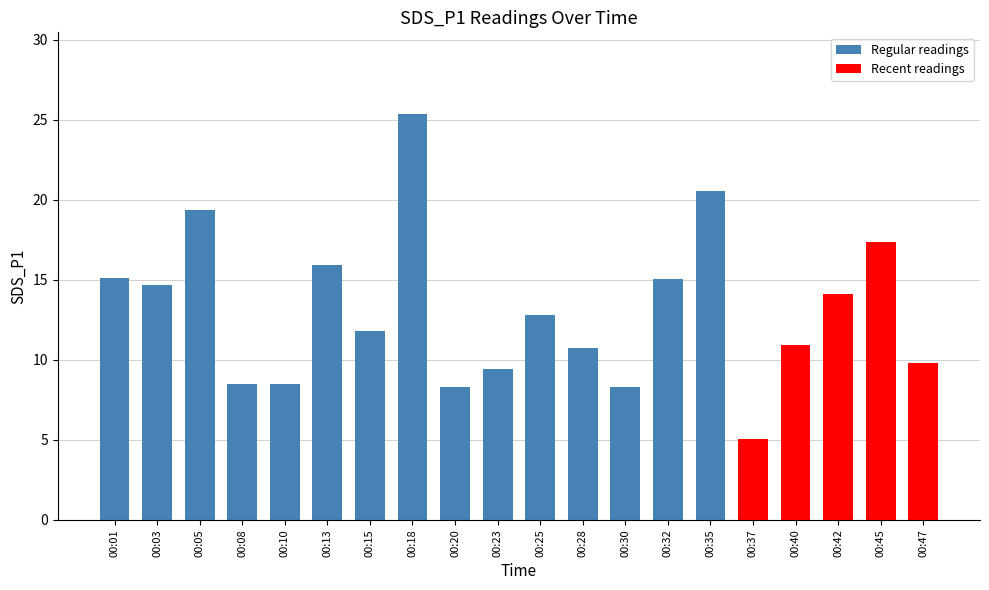

Is it true that the value at 00:03 is 25.2?

False